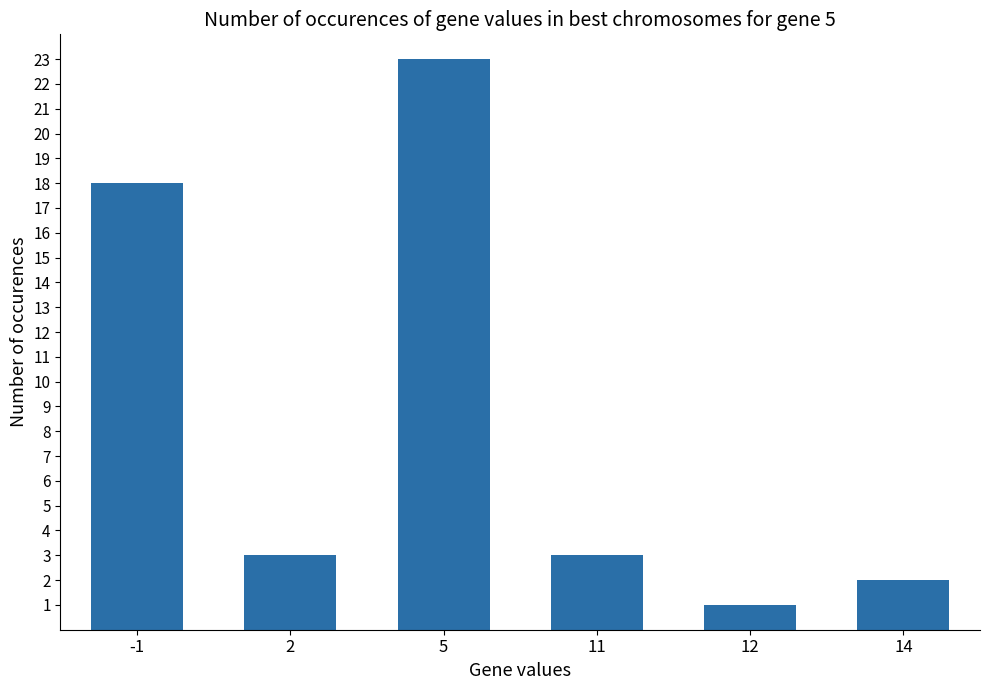

Read the value at 11, to the nearest 5.

5